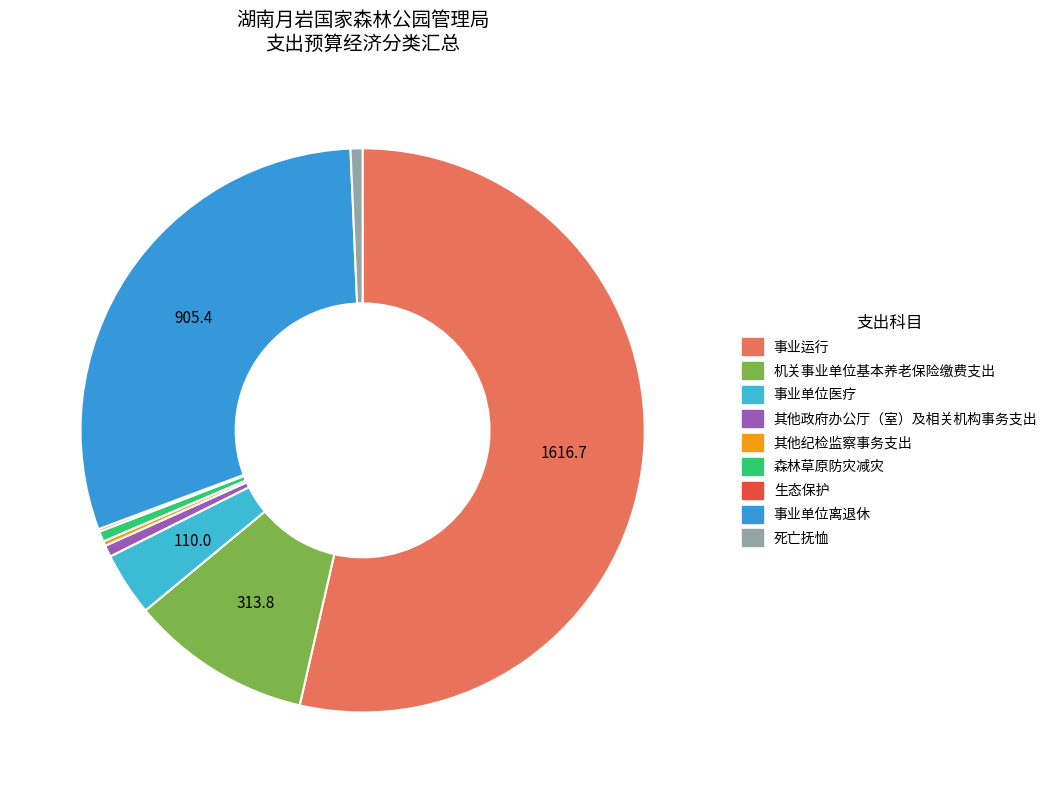

How many segments does this pie chart have?

9